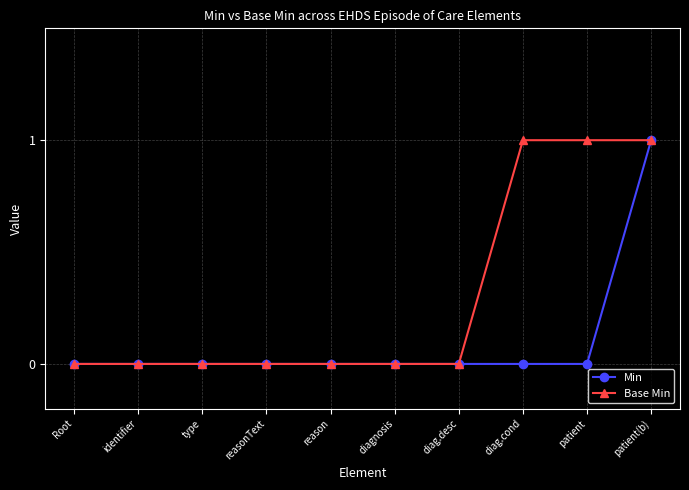

True or false: Min has a value of 2 at patient(b).

False